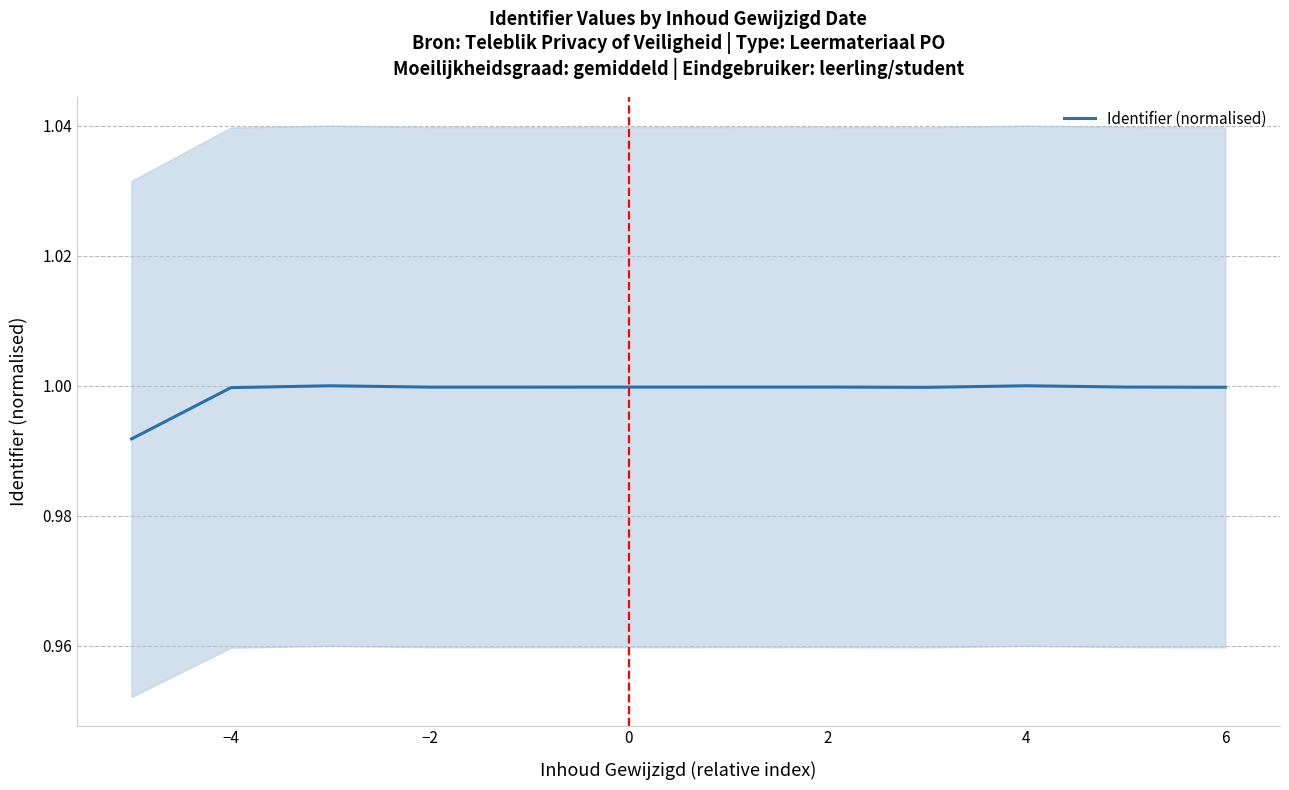

How many points are higher than both their immediate neighbors (excluding endpoints)?

3